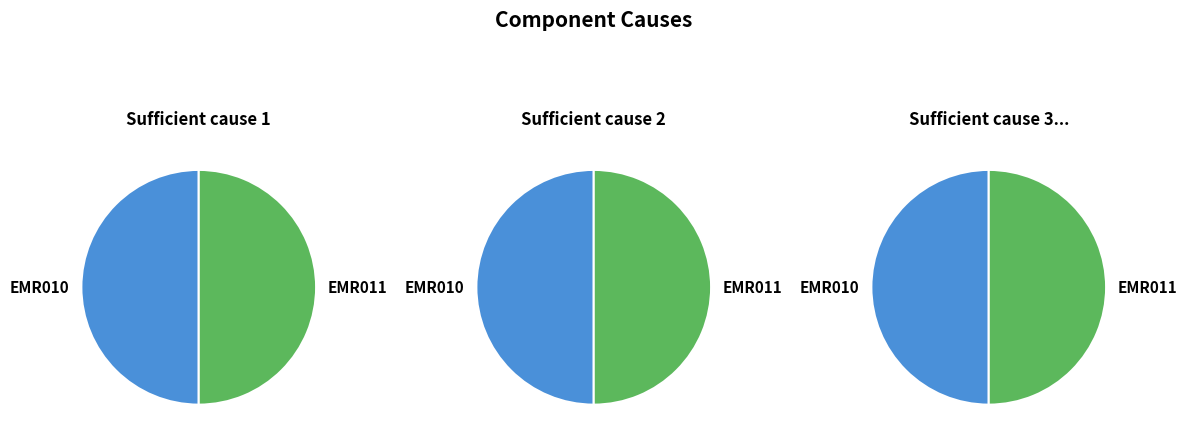

Which category has the smallest portion of the pie?

EMR010